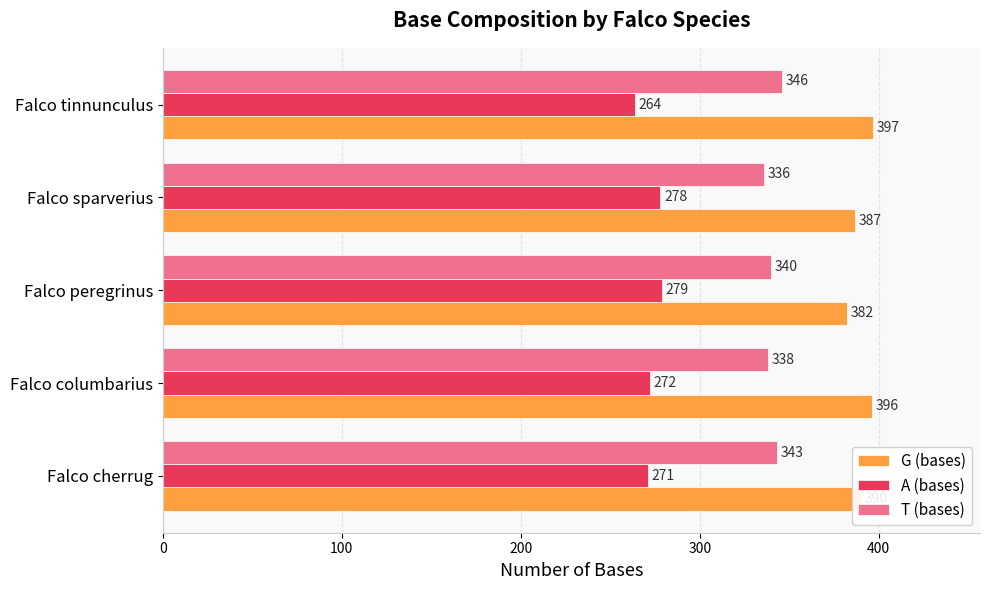

What is the average value of the T (bases) series?

341